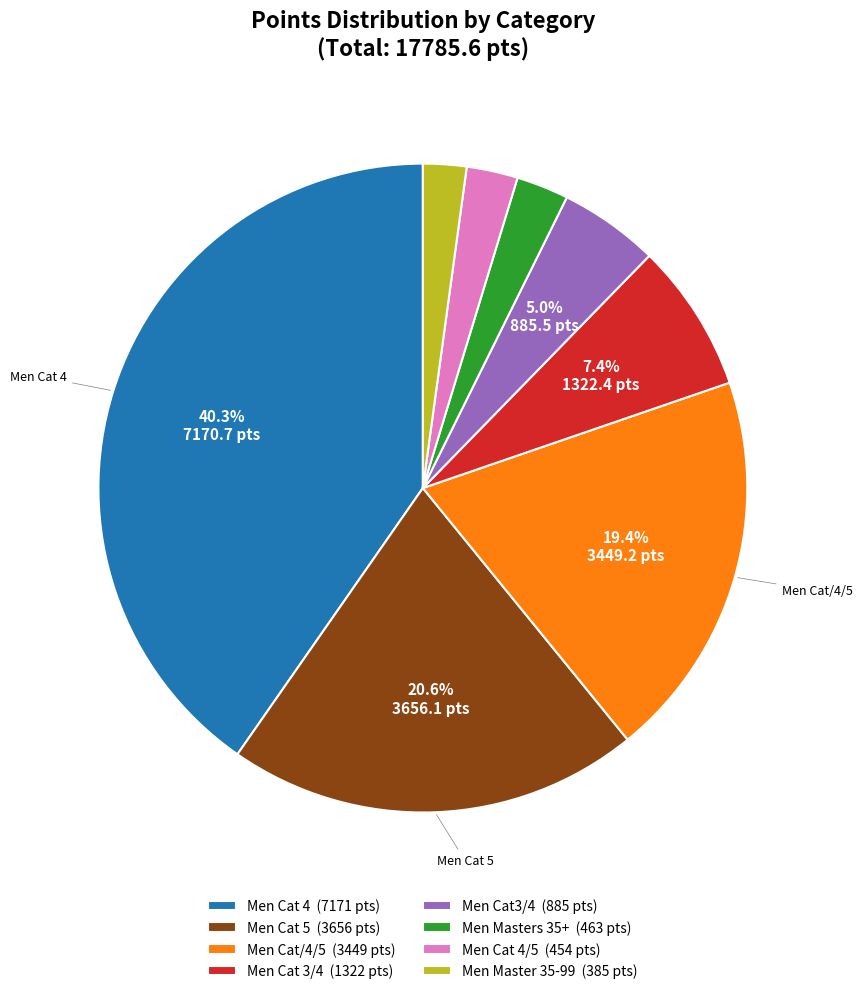

What is the ratio of the value at Men Cat 4/5 (454 pts) to the value at Men Masters 35+ (463 pts)?

1.0